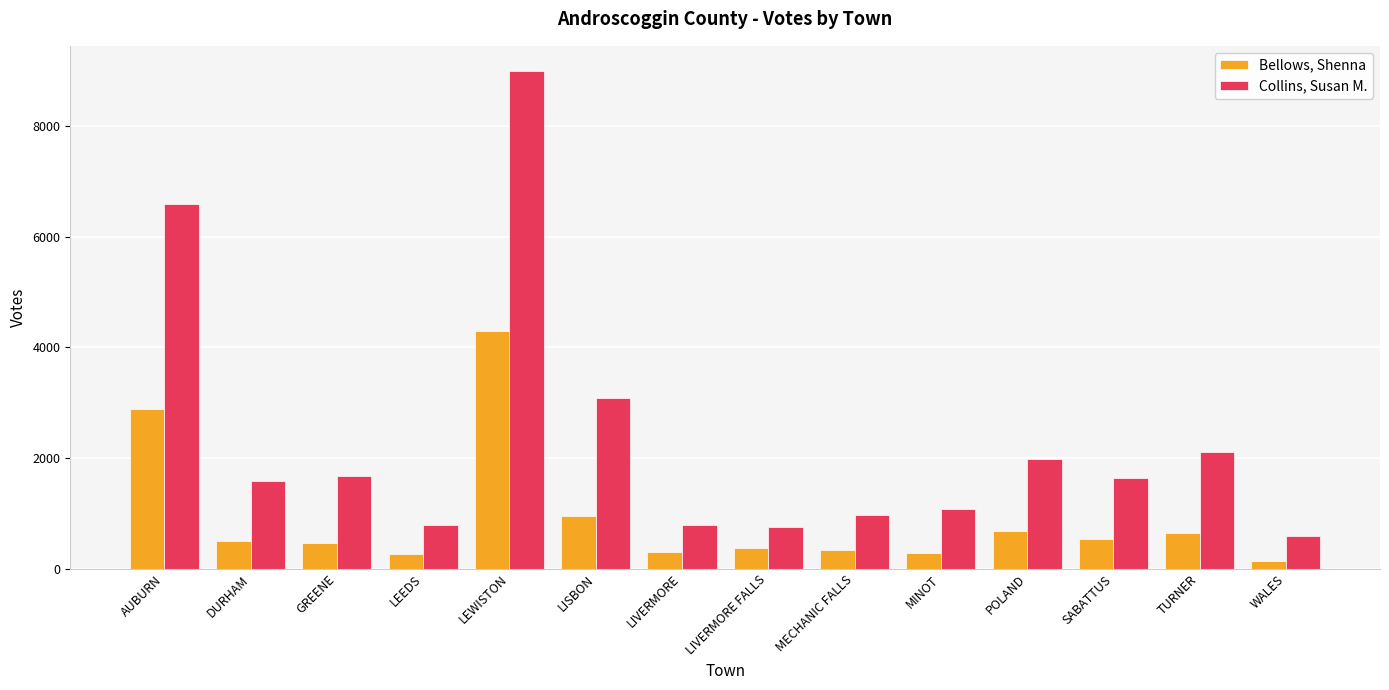

How many distinct data groups are displayed?

2